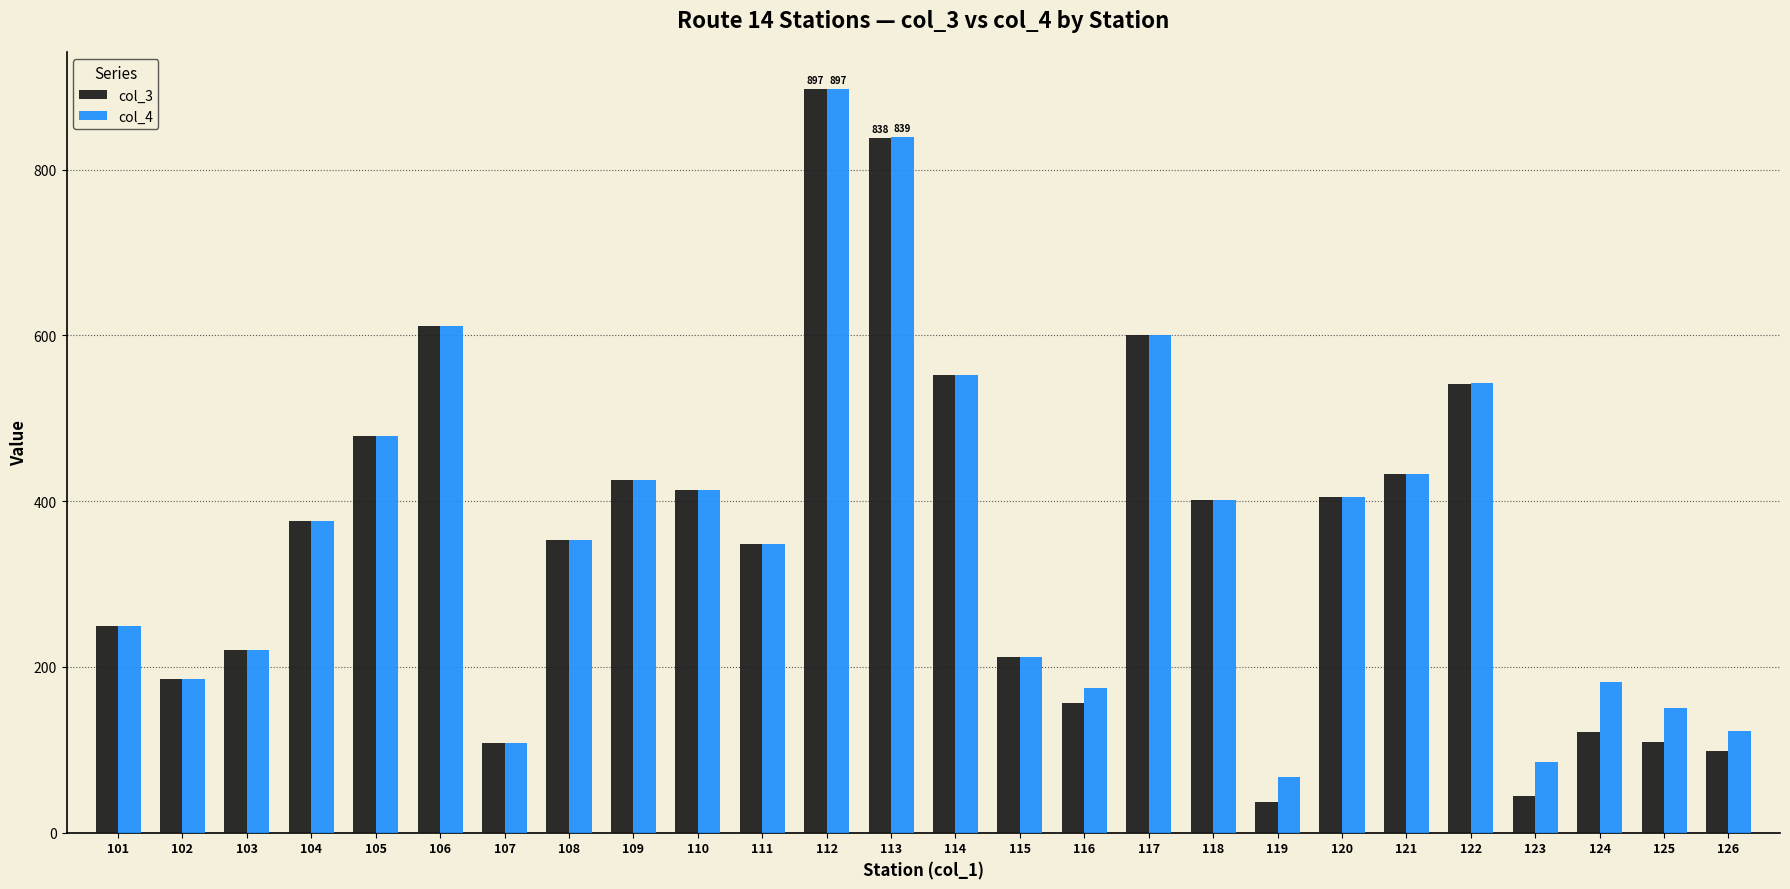

How many series are shown in this chart?

2